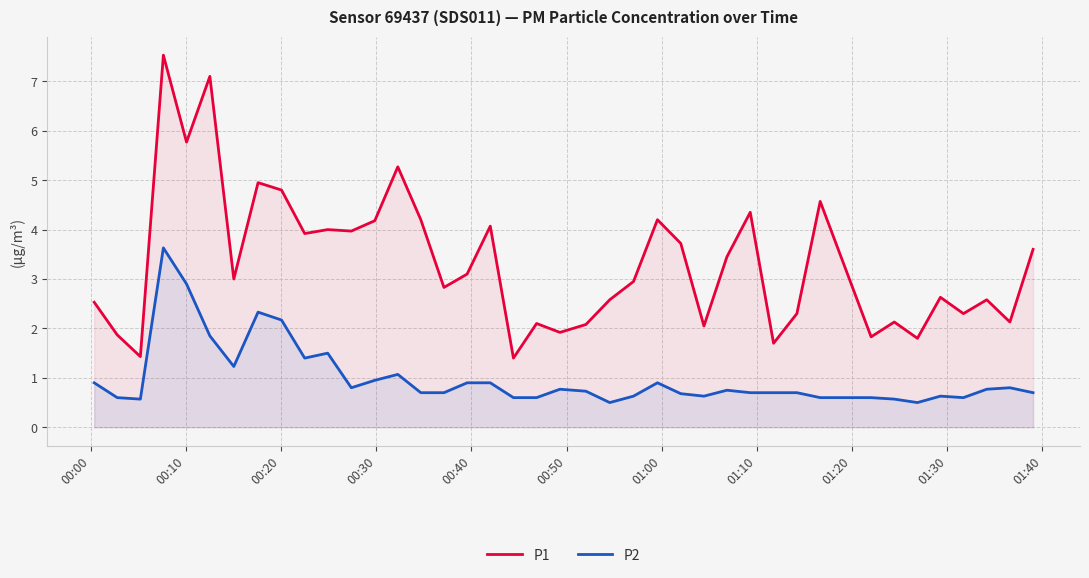

What is the lowest value of the P1 series?

1.4